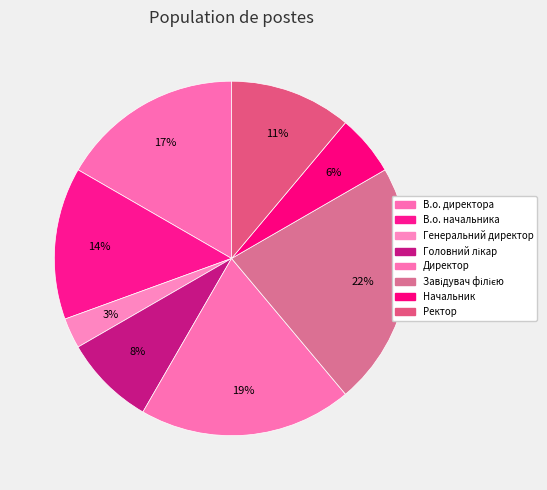

To the nearest percent, what is the difference between the largest and smallest slice percentages?

19%